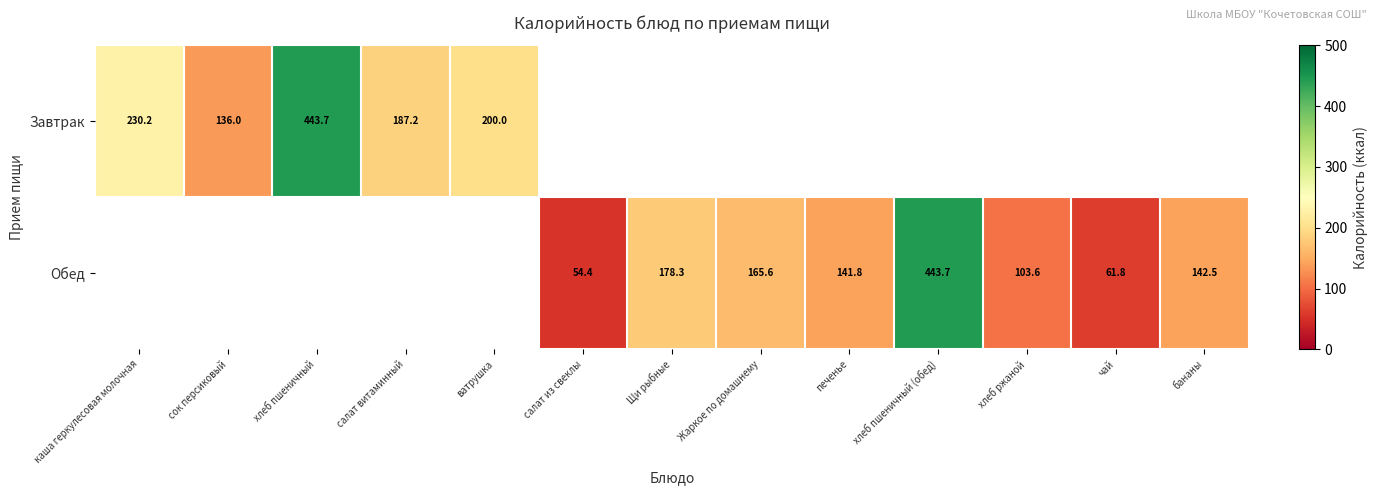

The value of Обед at хлеб пшеничный (обед) is 714.6. True or false?

False